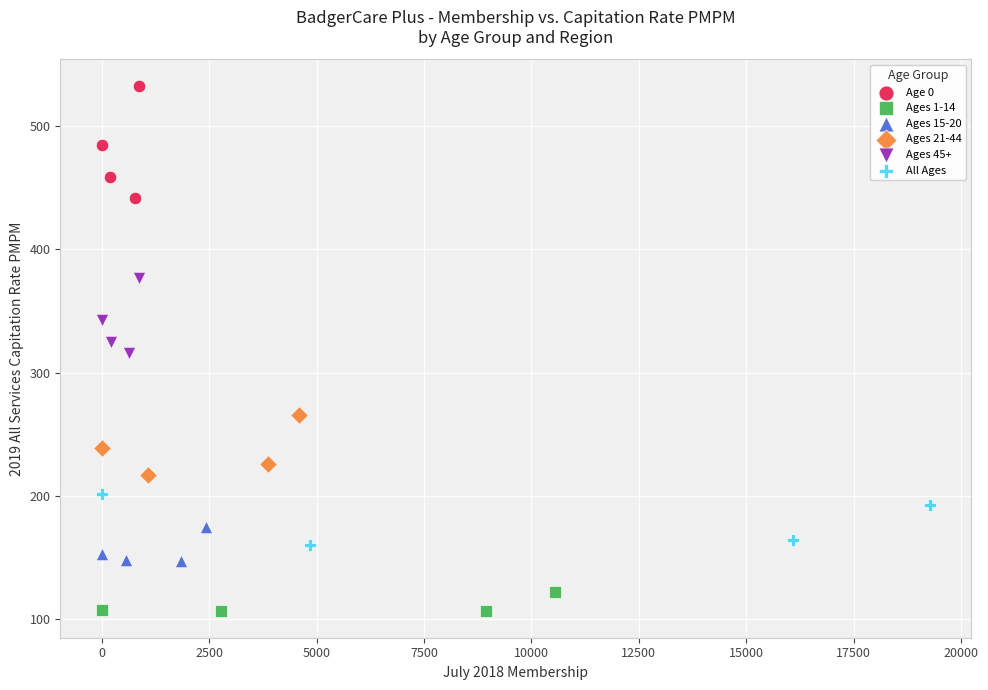

Which series contains the highest Y value?

Age 0